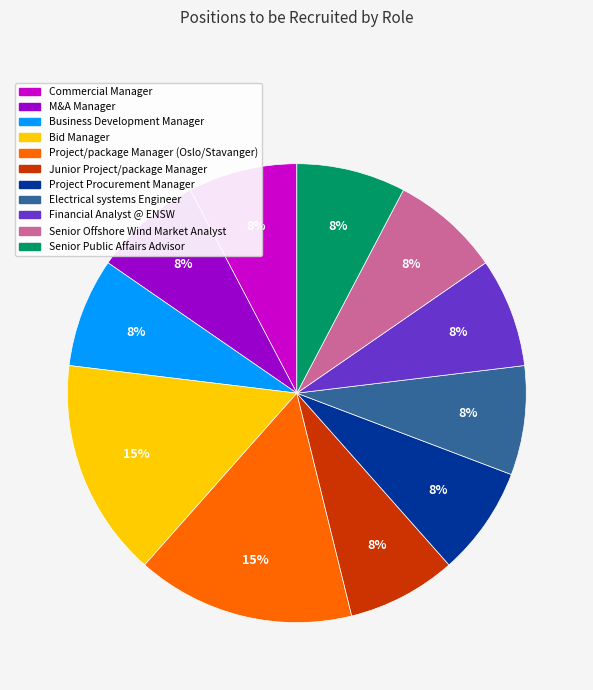

To the nearest percent, what is the combined percentage of Electrical systems Engineer and Project/package Manager (Oslo/Stavanger)?

23%